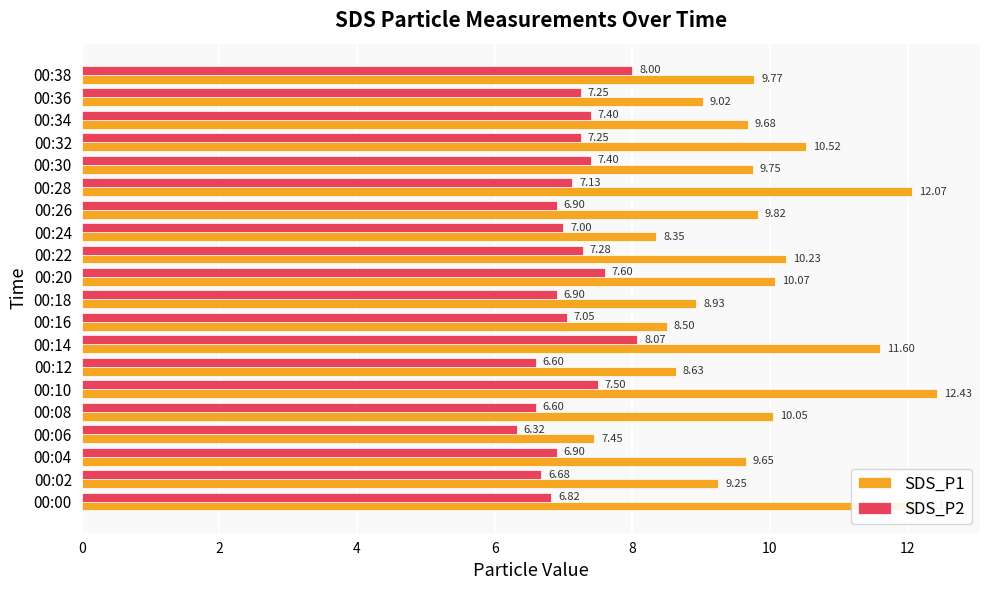

List the series in order of their peak value, highest first.

SDS_P1, SDS_P2